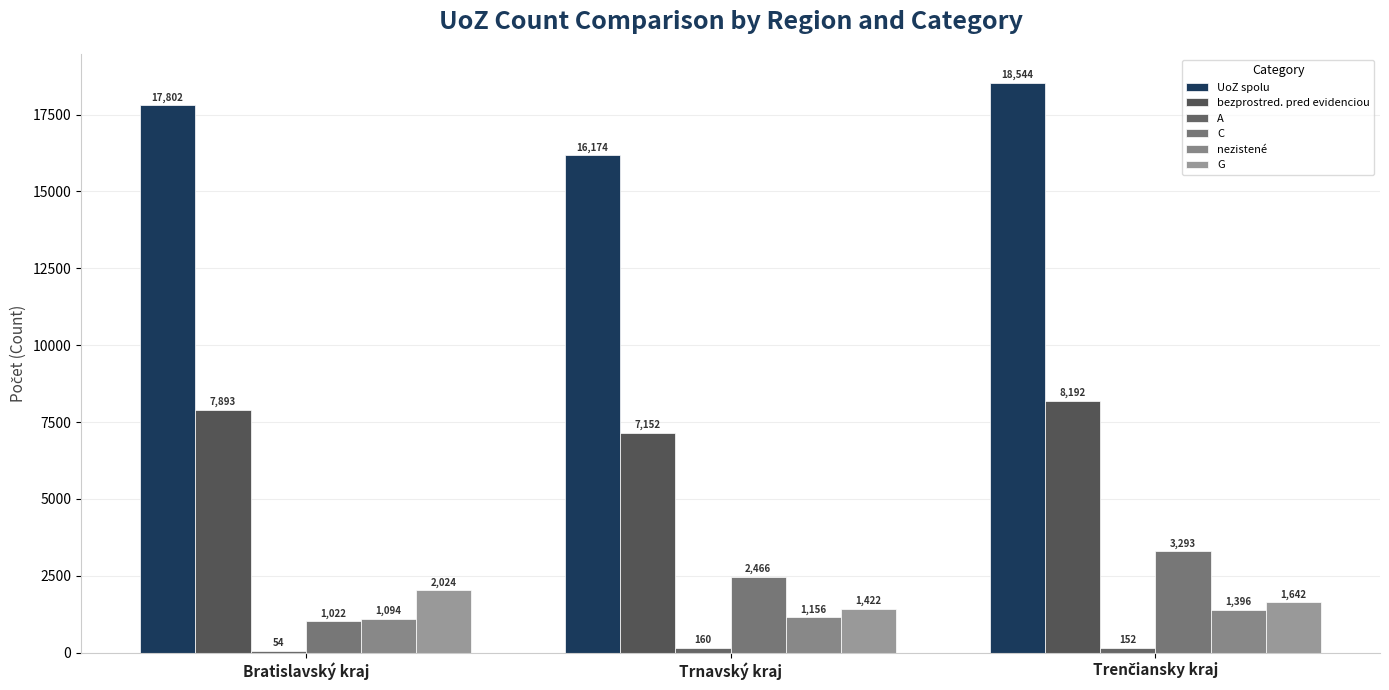

What is the label of the 1st bar from the left?

Bratislavský kraj